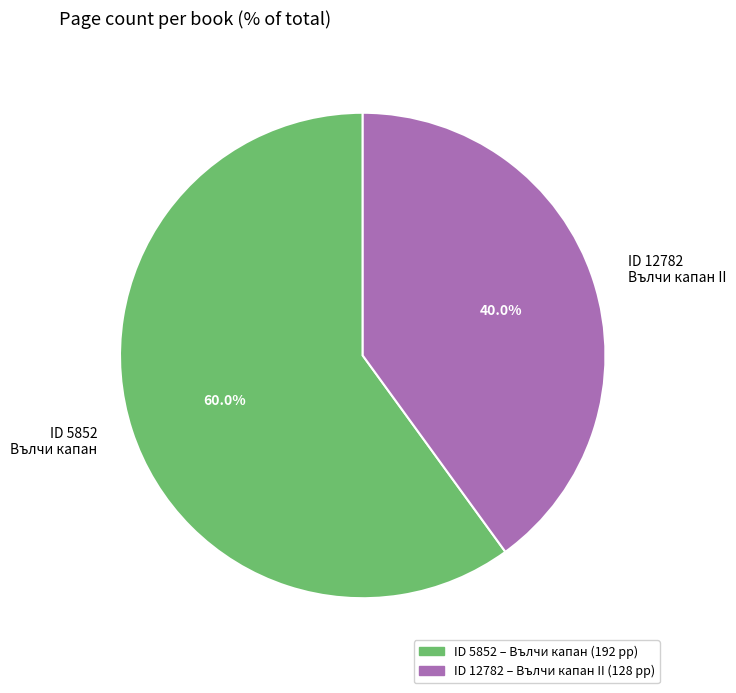

To the nearest percent, what is the difference between the largest and smallest slice percentages?

20%